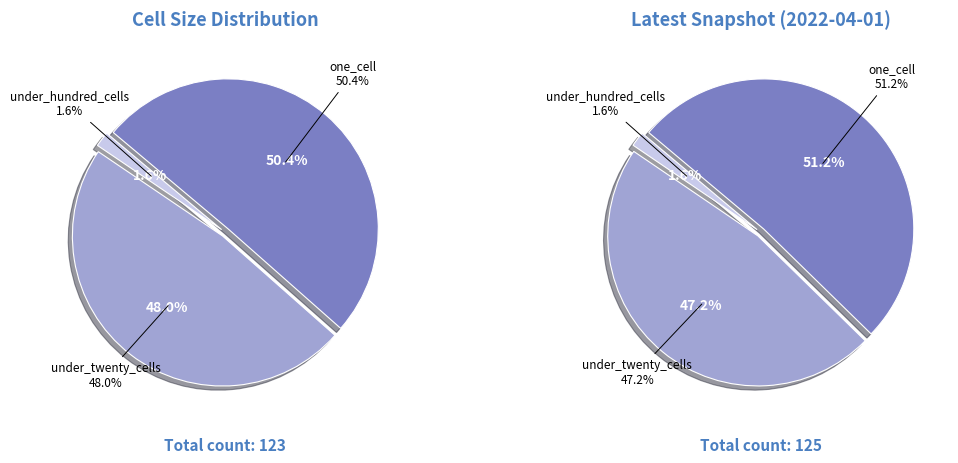

Combined, do under_twenty_cells and under_hundred_cells account for over 50%?

No